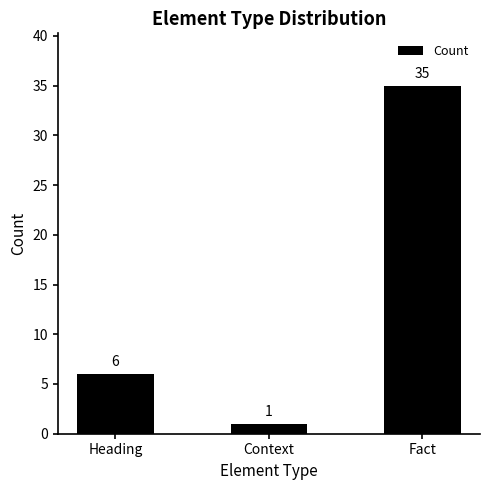

What is the change in value from Context to Fact?

+34